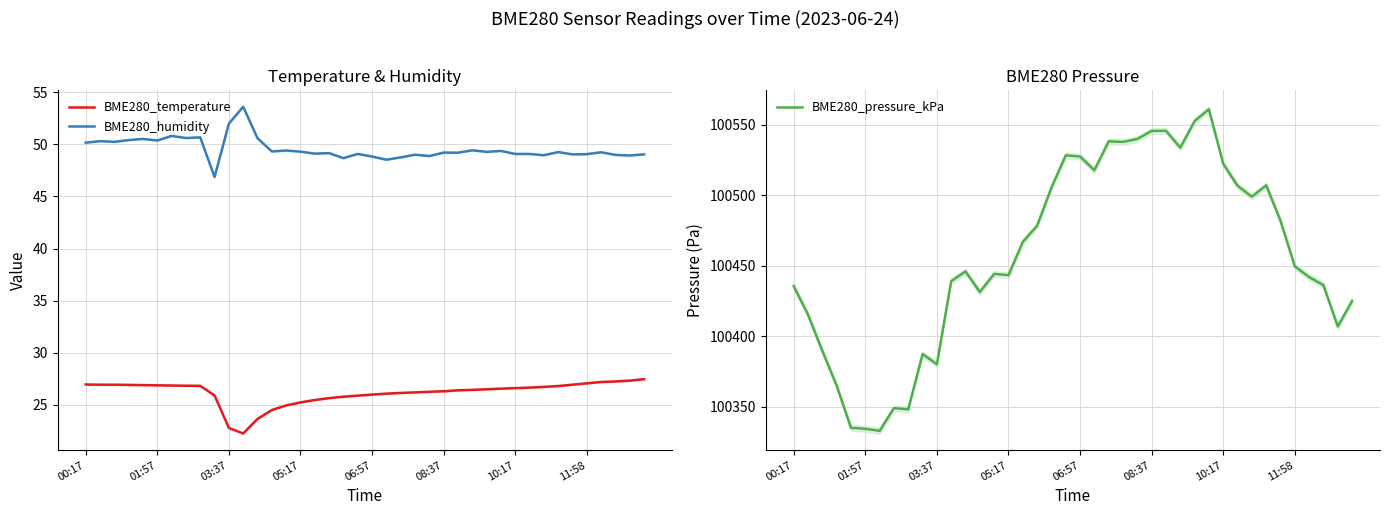

What is the sum of the BME280_pressure_kPa values at 32 and 29?

201059.9